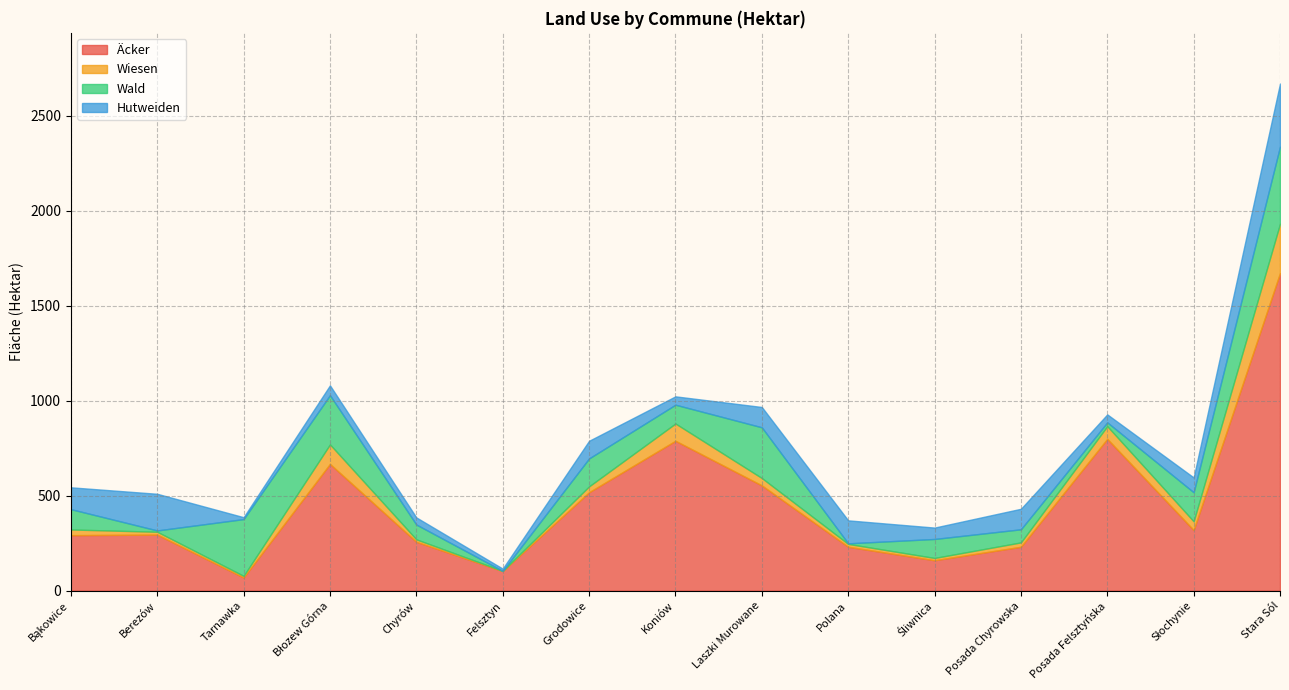

True or false: Äcker has a value of 103.0 at Felsztyn.

True